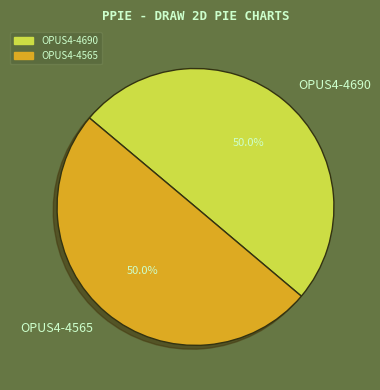

Approximately how many times larger is the value at OPUS4-4690 compared to OPUS4-4565?

1.0